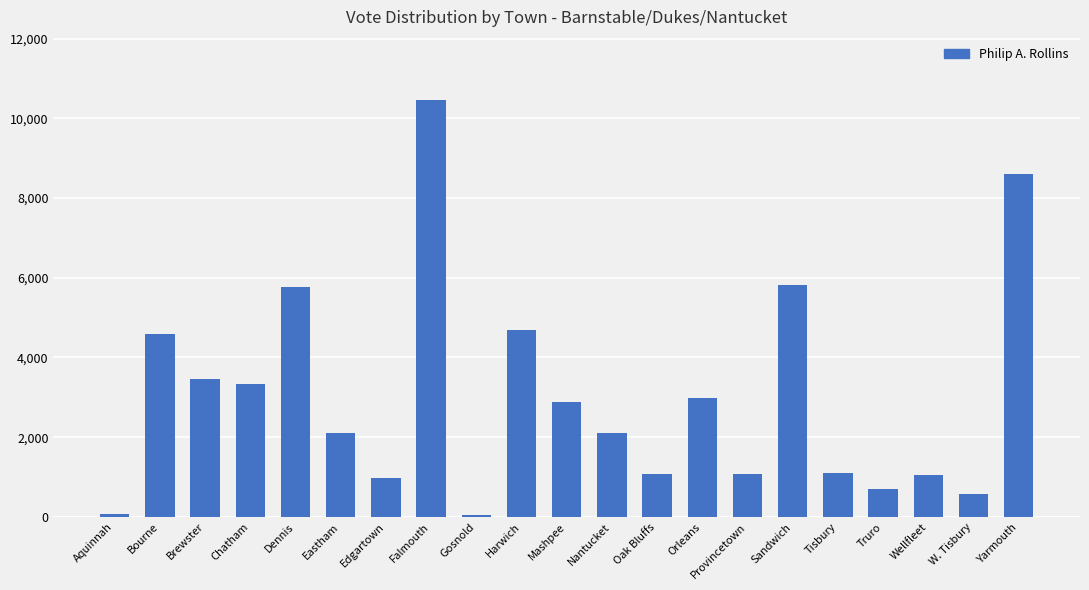

At which label does the data first exceed 2113?

Bourne